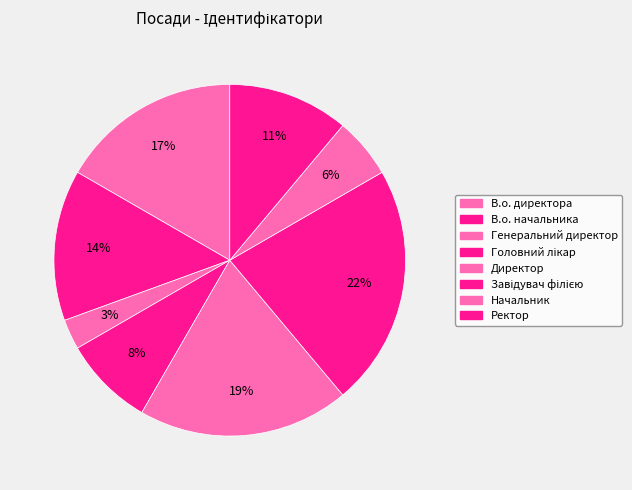

Is it true that Завідувач філією is 16% of the pie?

False